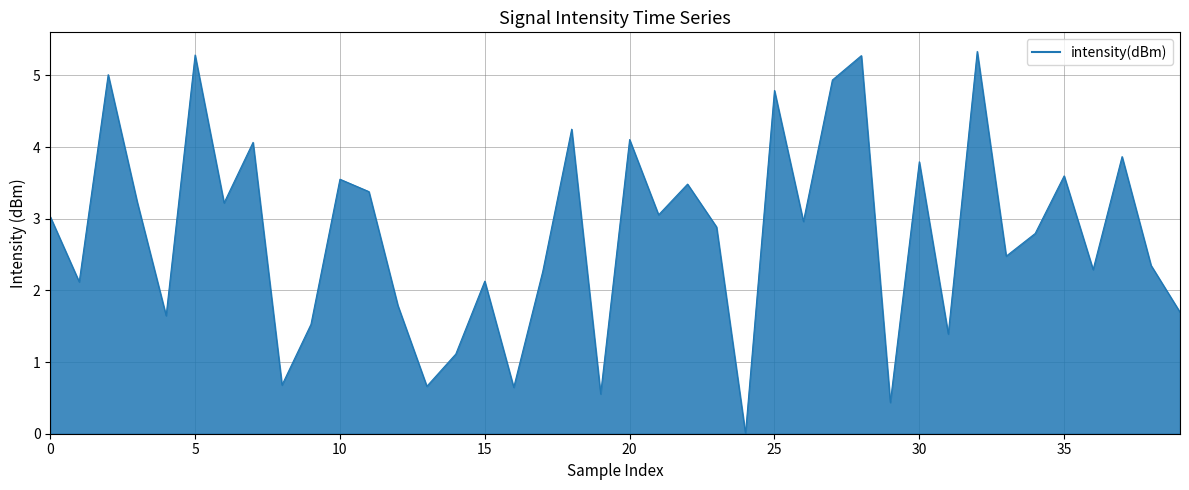

What is the sum of all values?

111.6